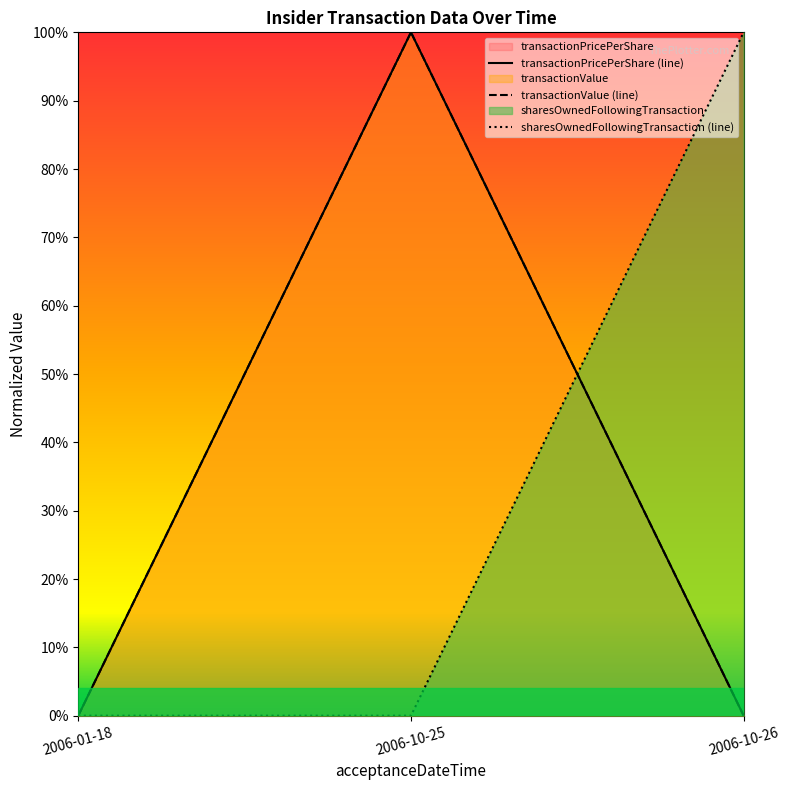

Which series has the largest range (max minus min)?

transactionPricePerShare